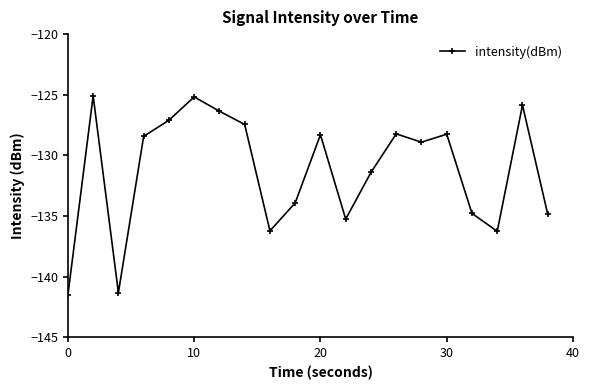

What is the value of the 4th point from the left?

-128.4